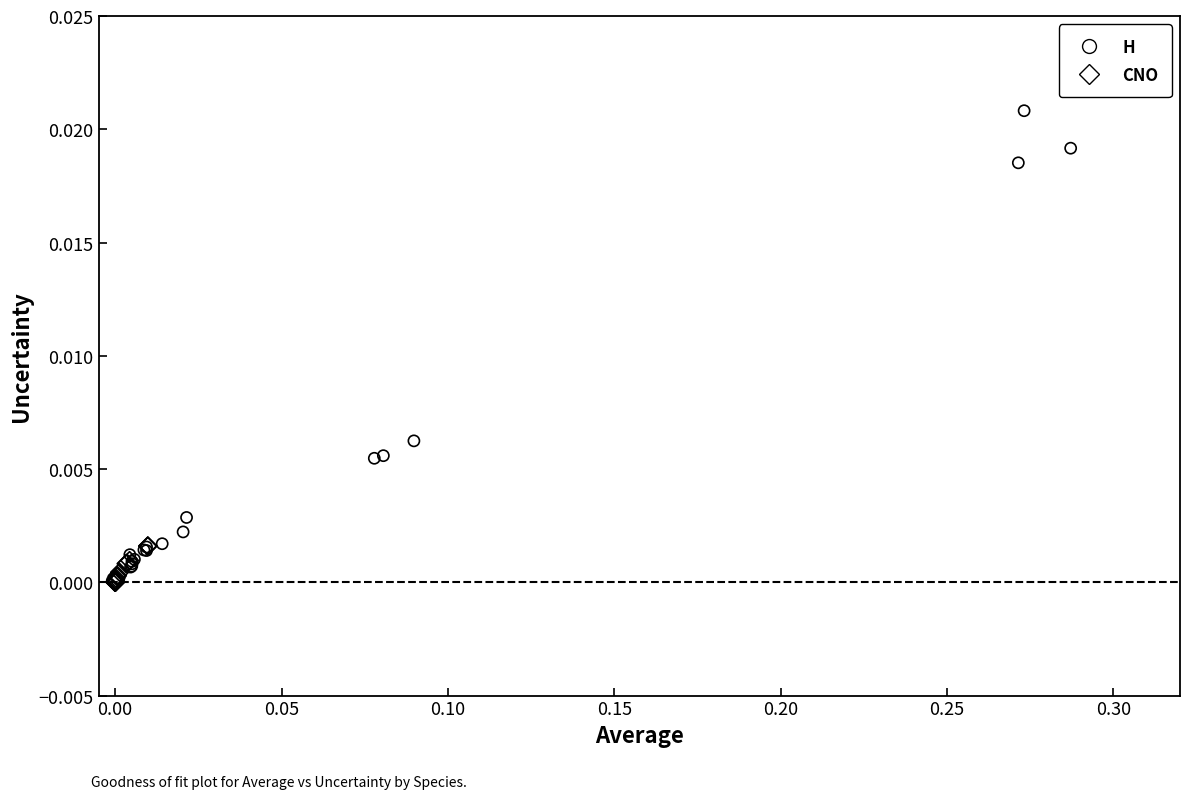

Which series has the largest Y range (max minus min)?

H